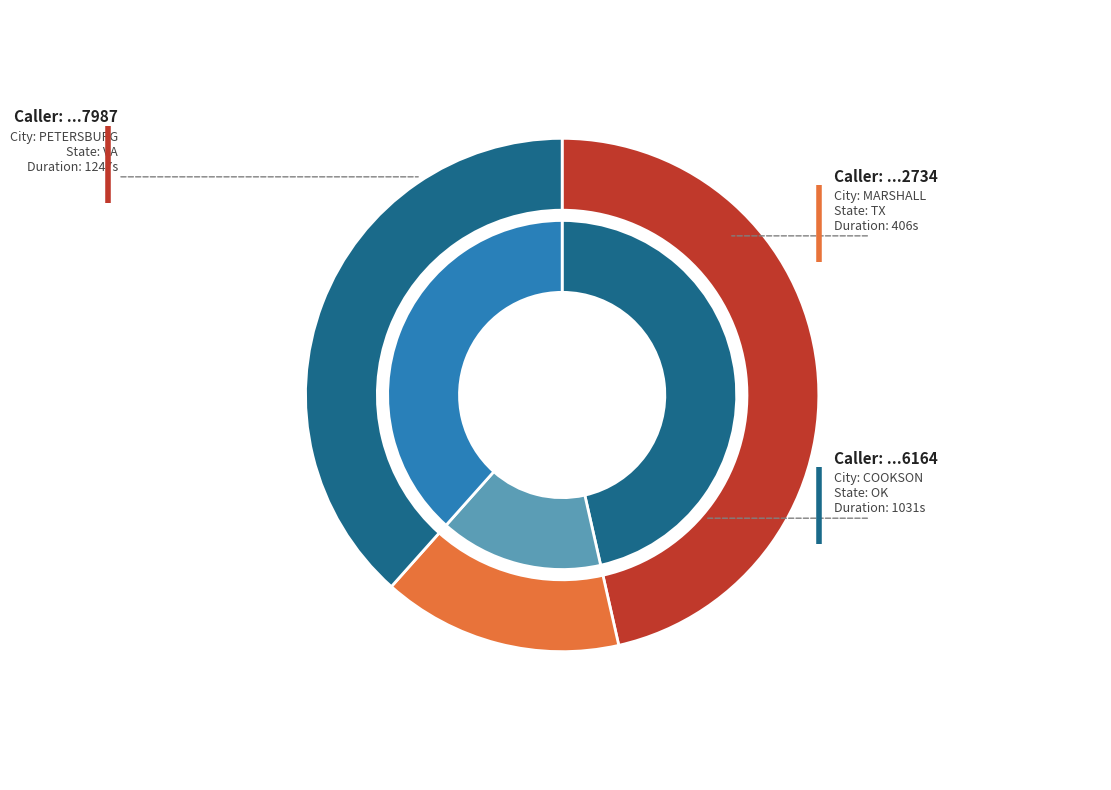

Does any single category account for the majority?

No